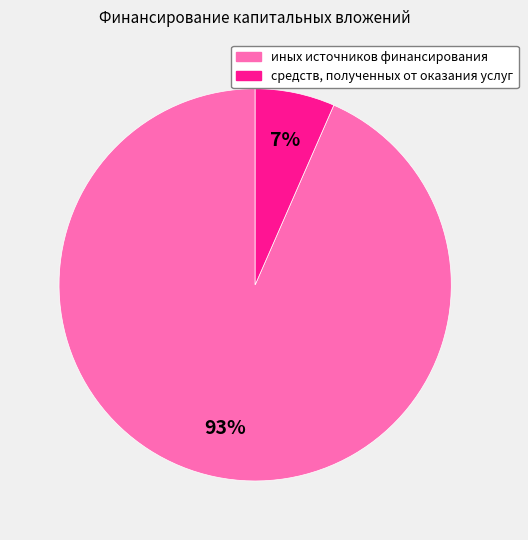

To the nearest percent, what is the combined percentage of иных источников финансирования and средств, полученных от оказания услуг?

100%